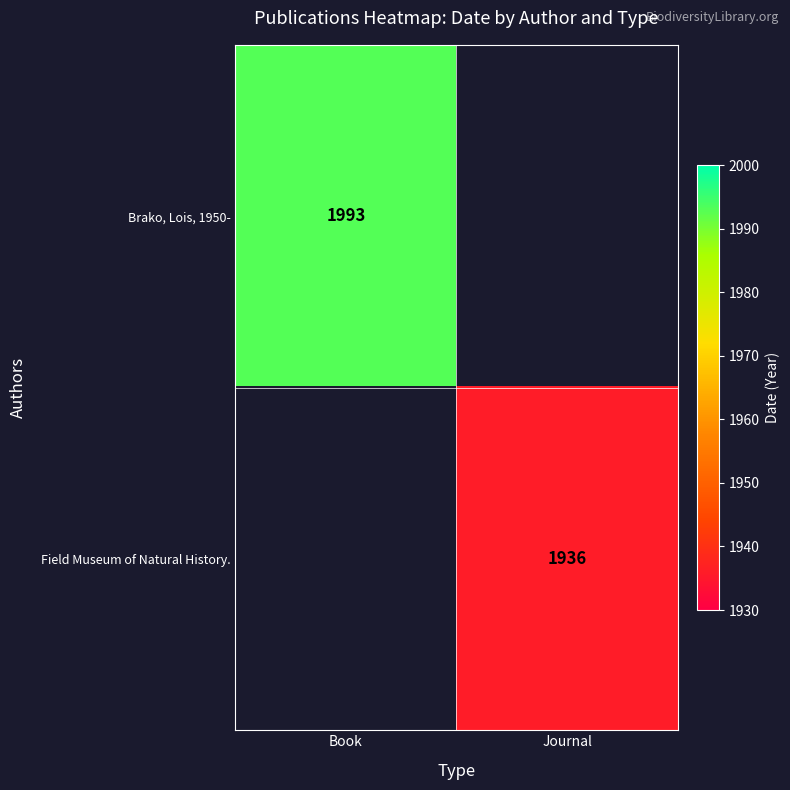

True or false: Field Museum of Natural History. has a value of 1936 at Journal.

True